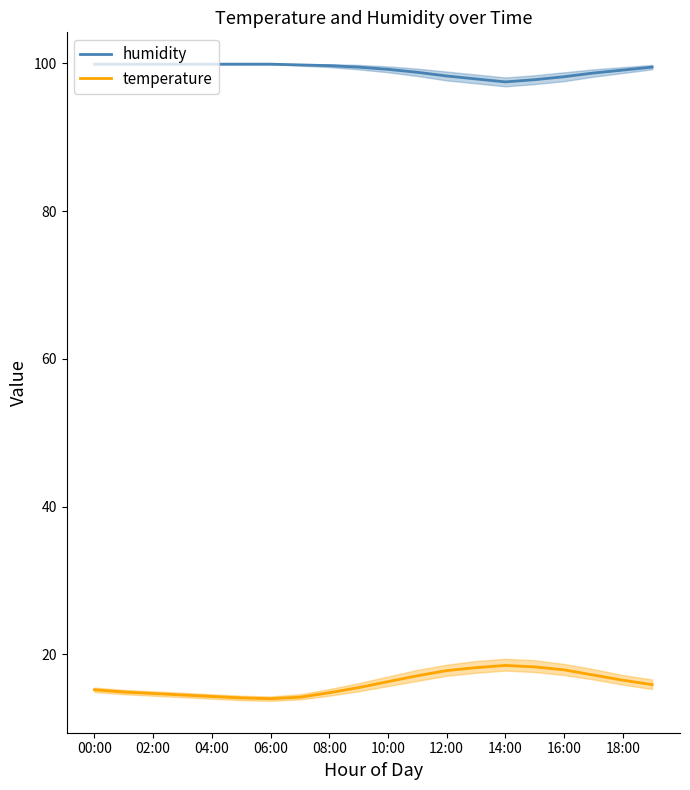

True or false: temperature and humidity intersect in this chart.

False